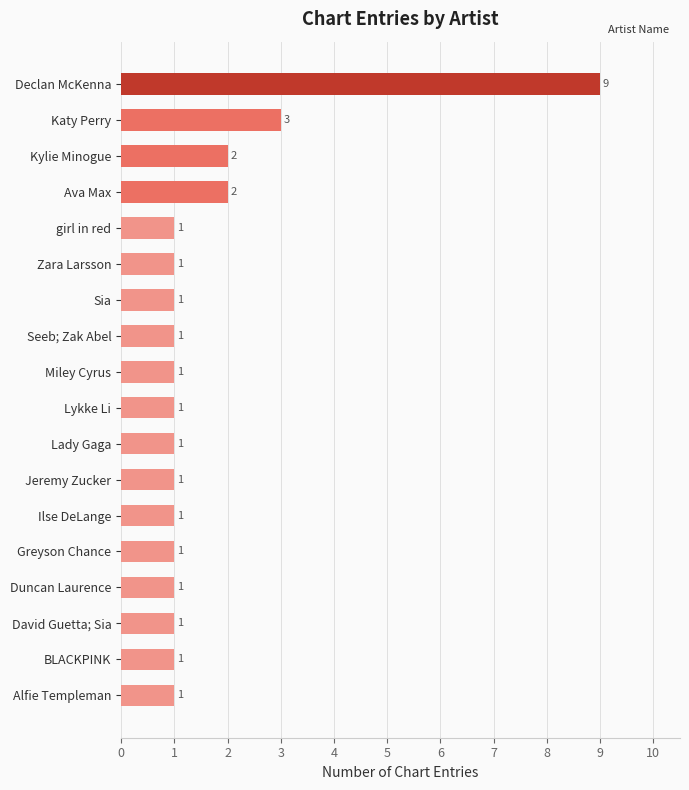

Reading top to bottom, what are all the values shown in this chart?

9	3	2	2	1	1	1	1	1	1	1	1	1	1	1	1	1	1